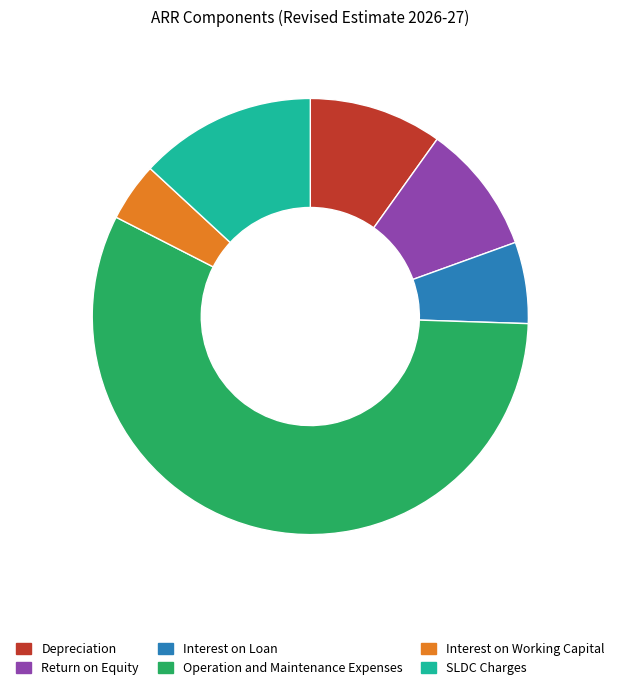

Do Operation and Maintenance Expenses and Interest on Working Capital together represent more than half of the pie?

Yes